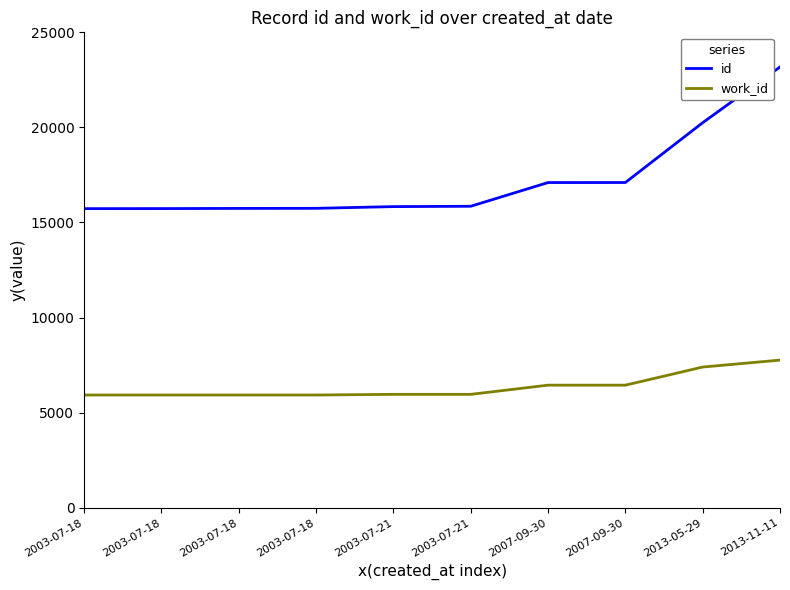

What is the average value of the id series?

17225